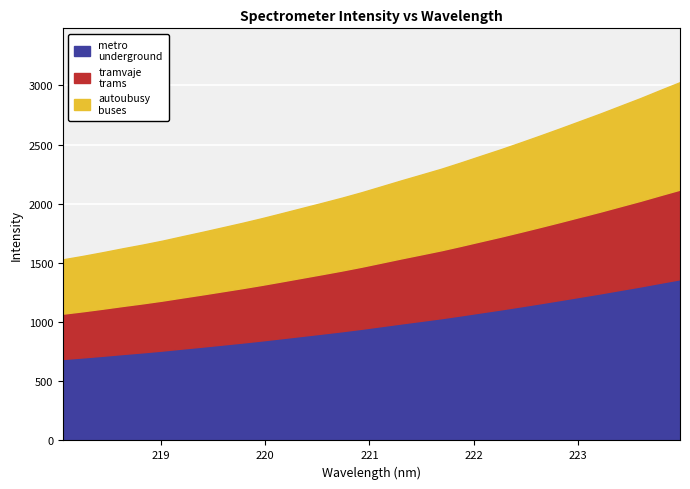

Reading left to right, extract all data points from this chart.

1530.7	1559.6	1591.0	1623.8	1655.2	1689.0	1726.3	1762.9	1800.8	1838.9	1879.1	1921.5	1964.6	2007.6	2051.4	2098.1	2148.4	2198.7	2247.4	2296.5	2350.6	2406.5	2461.7	2519.8	2579.1	2639.7	2701.6	2763.4	2828.2	2892.7	2961.2	3028.4